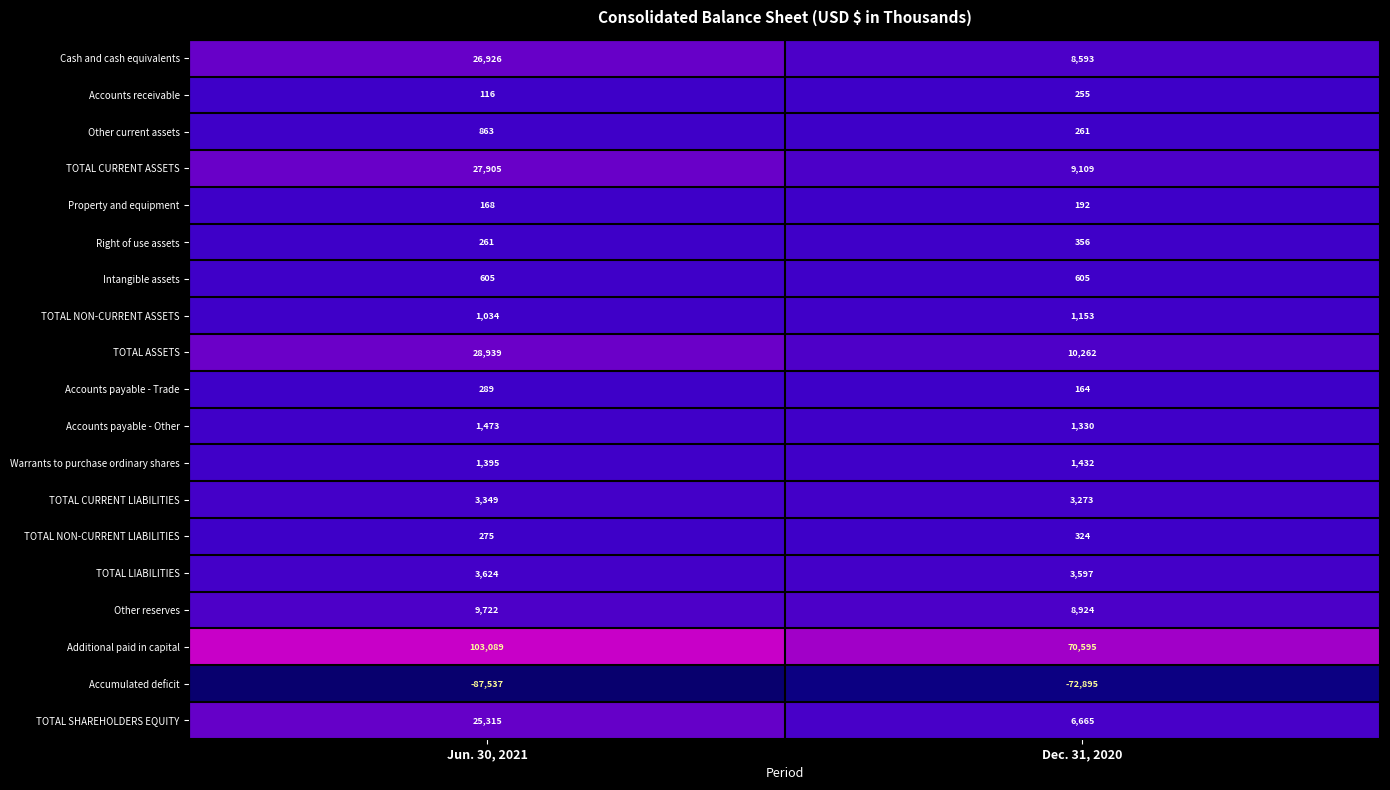

At which category is the sum across all series the highest?

Jun. 30, 2021